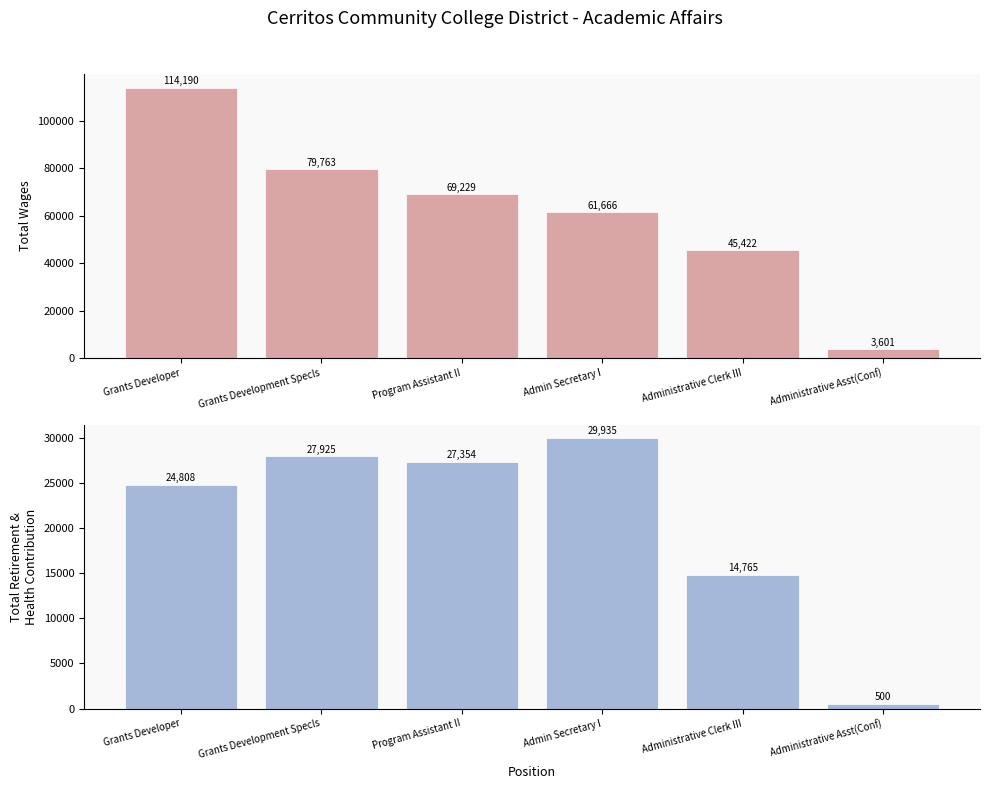

Reading left to right, what are all the values shown in this chart?

Total Wages: Grants Developer=114190	Grants Development Specls=79763	Program Assistant II=69229	Admin Secretary I=61666	Administrative Clerk III=45422	Administrative Asst(Conf)=3601
Total Retirement & Health Contribution: Grants Developer=24808	Grants Development Specls=27925	Program Assistant II=27354	Admin Secretary I=29935	Administrative Clerk III=14765	Administrative Asst(Conf)=500